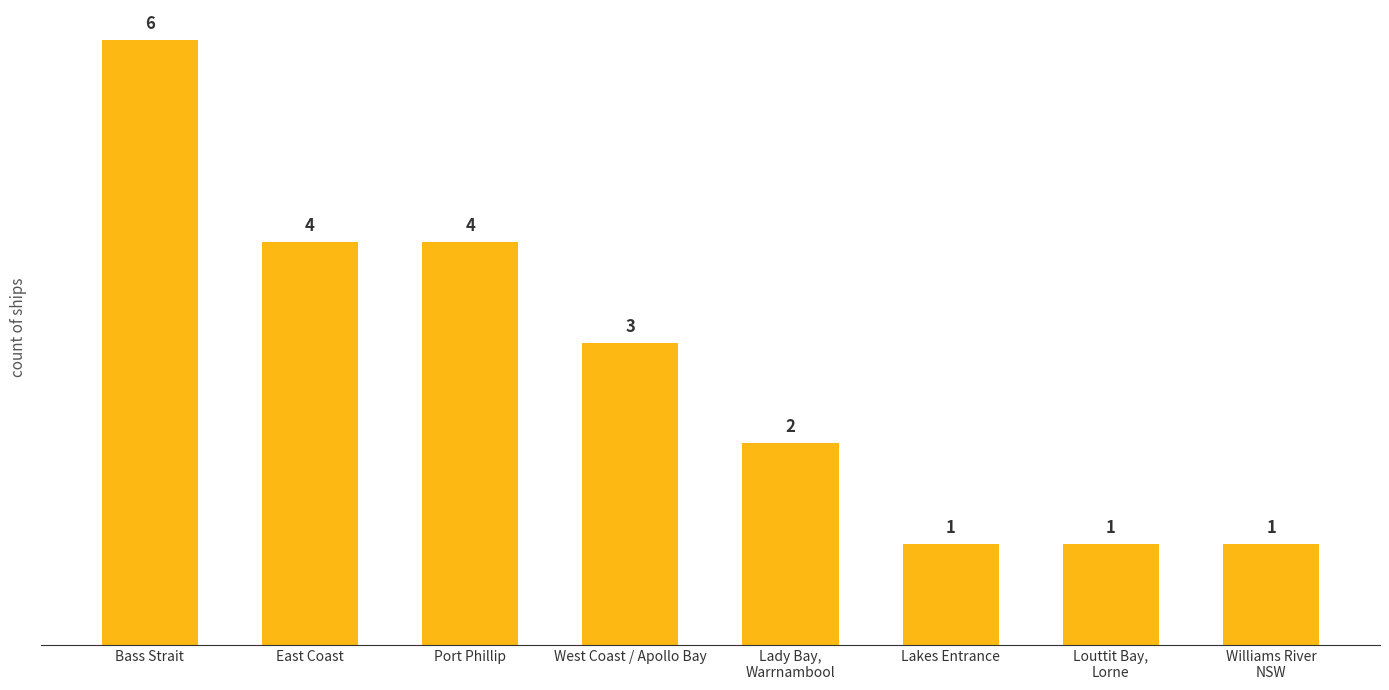

What is the label of the 7th bar from the right?

East Coast